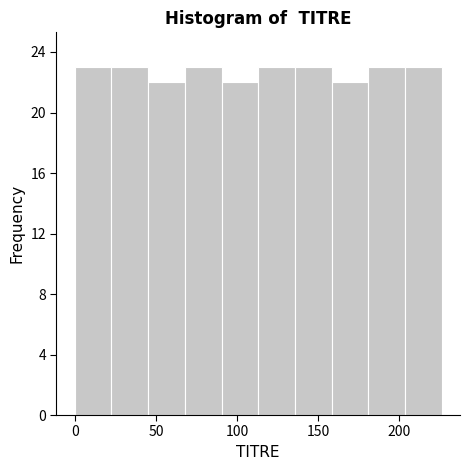

What is the height of the bar covering 70 to 90 on the x-axis? Neither the bar edges nor the heights are printed on the chart, so give them approximately, as read against the axes.

23